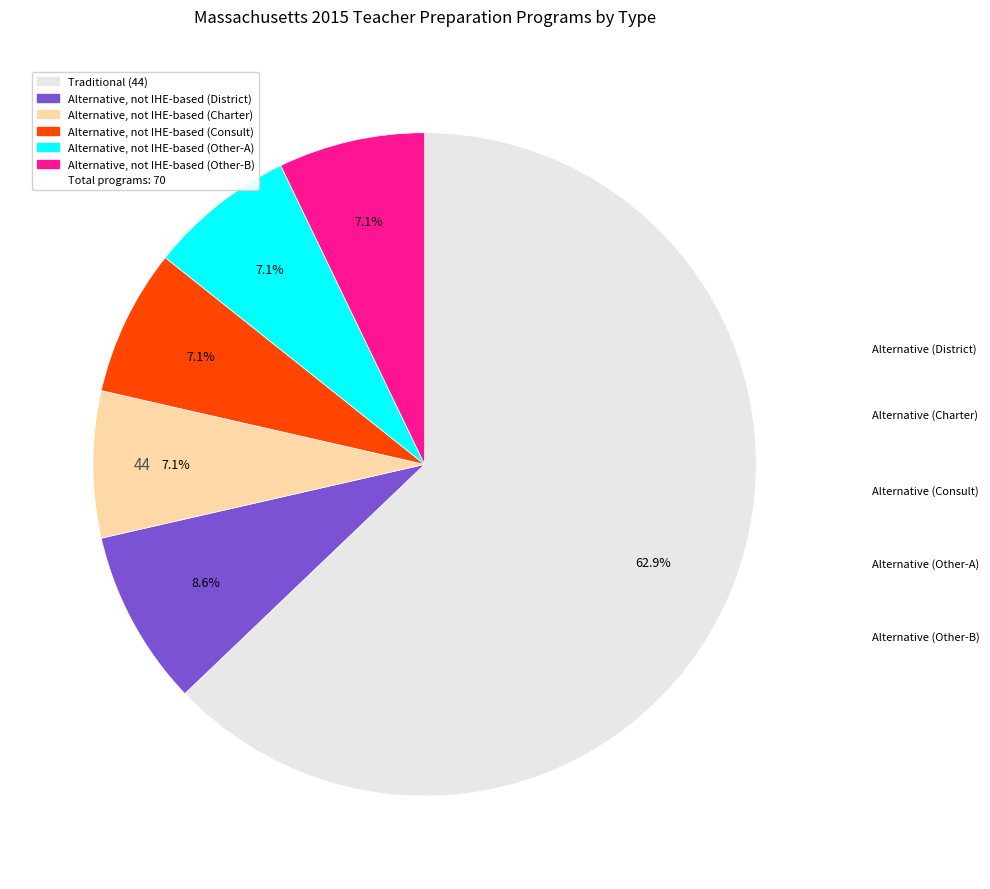

How many slices are in this pie chart?

6